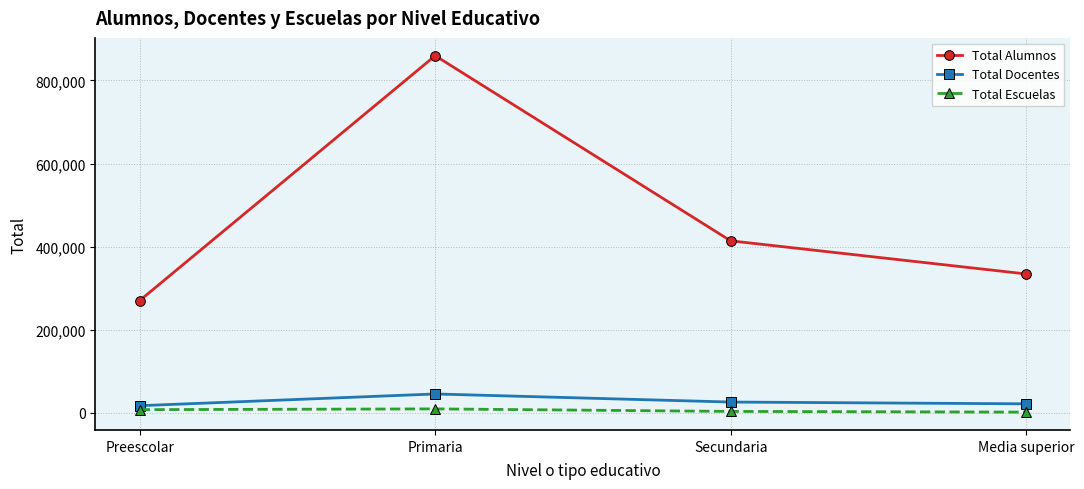

What is the difference between the Total Alumnos values at Primaria and Media superior?

525190